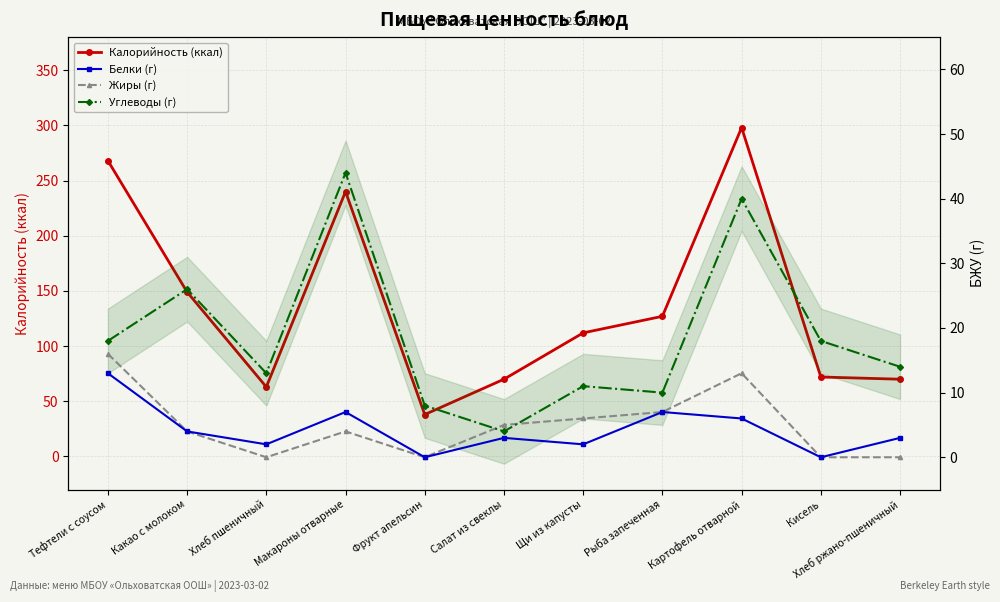

What are all the series names shown in the legend?

Калорийность (ккал), Белки (г), Жиры (г), Углеводы (г)